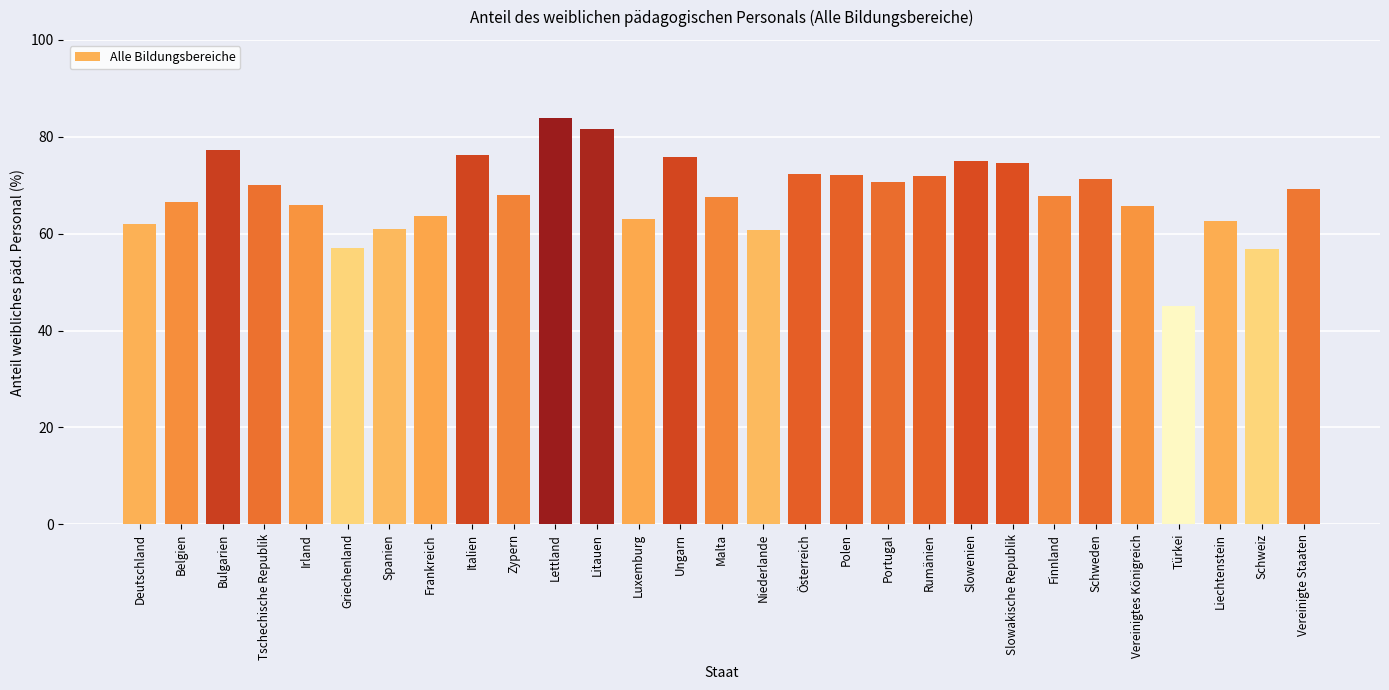

How many bars are there in total?

29